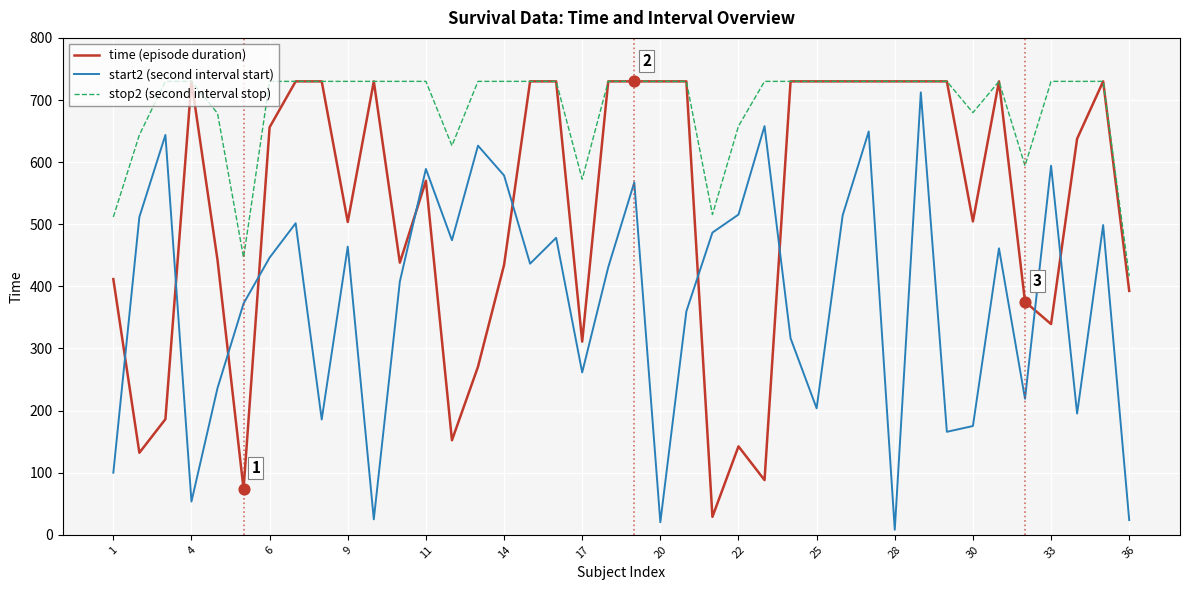

At how many categories does at least one series exceed 622?

34